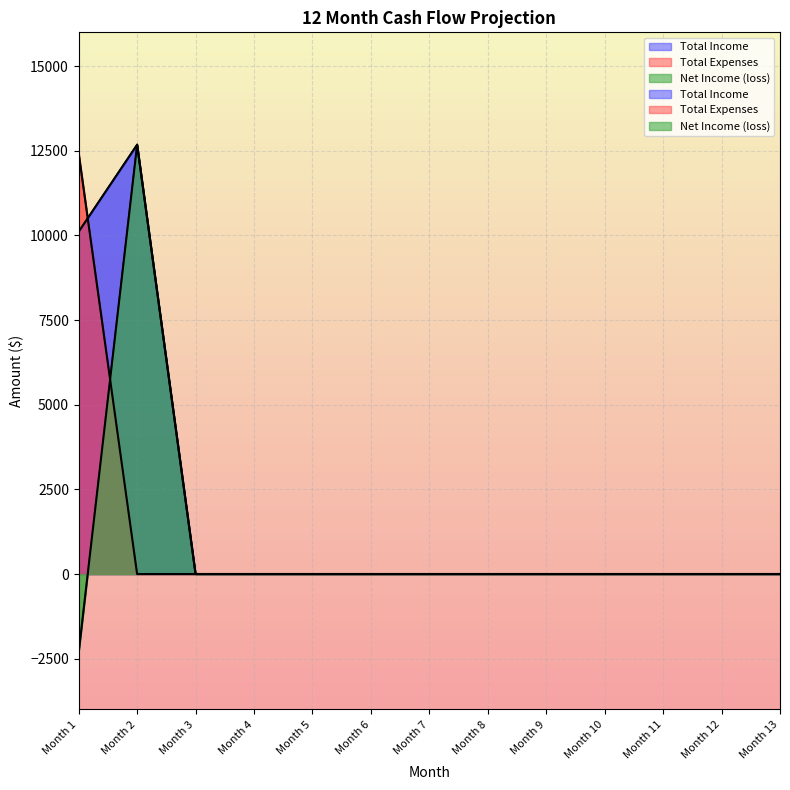

Between Month 1 and Month 13, which series saw the biggest shift?

Total Expenses